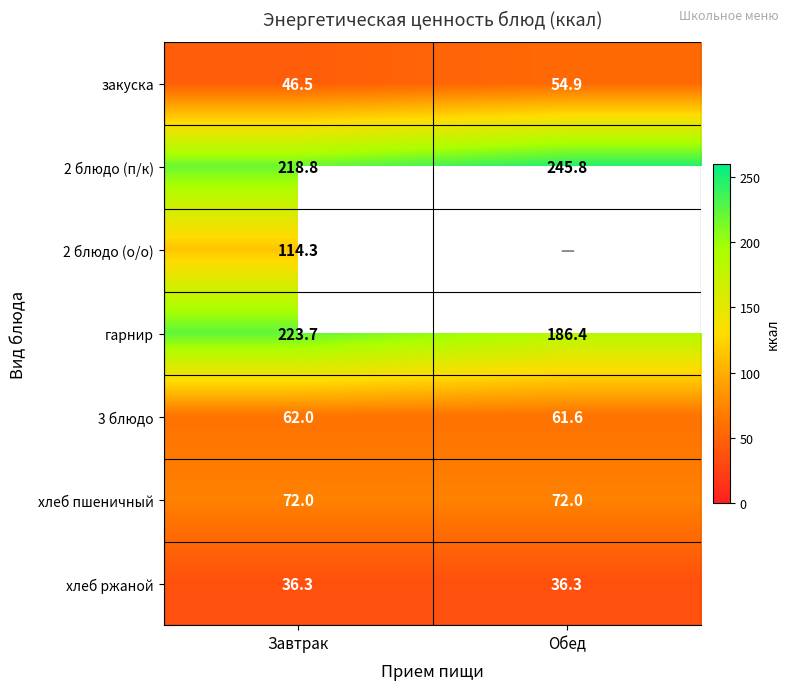

At which label does 3 блюдо reach its minimum?

Обед